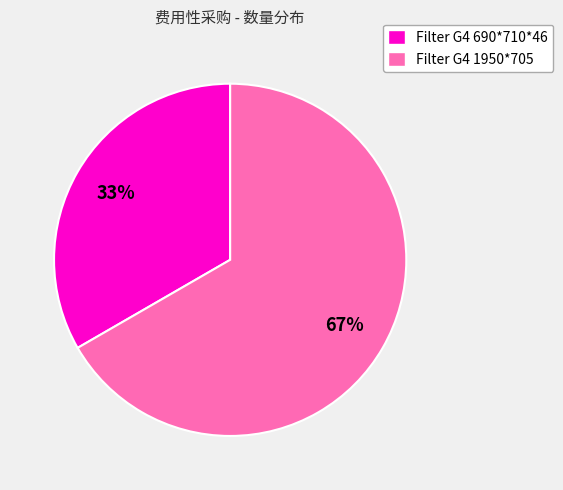

The Filter G4 690*710*46 slice represents 46% of the pie. True or false?

False